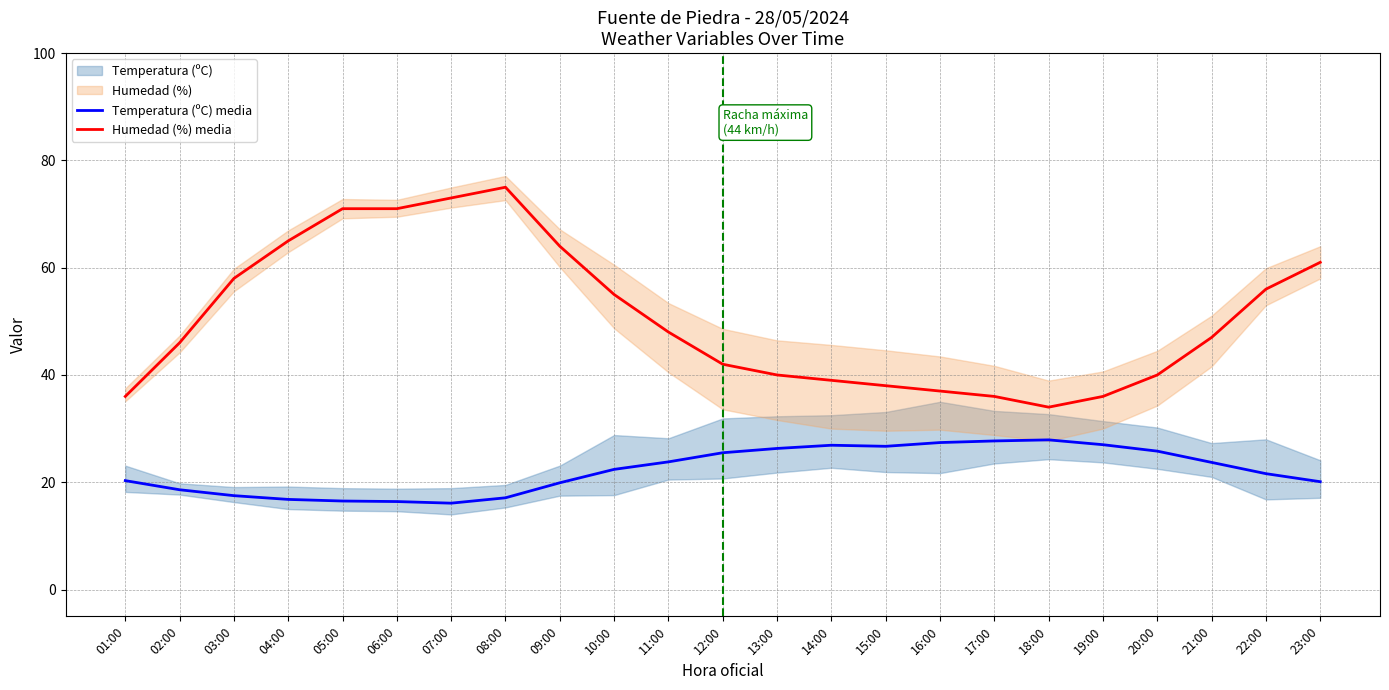

What is the value of the Humedad (%) media point at the 22nd from the left?

56.0